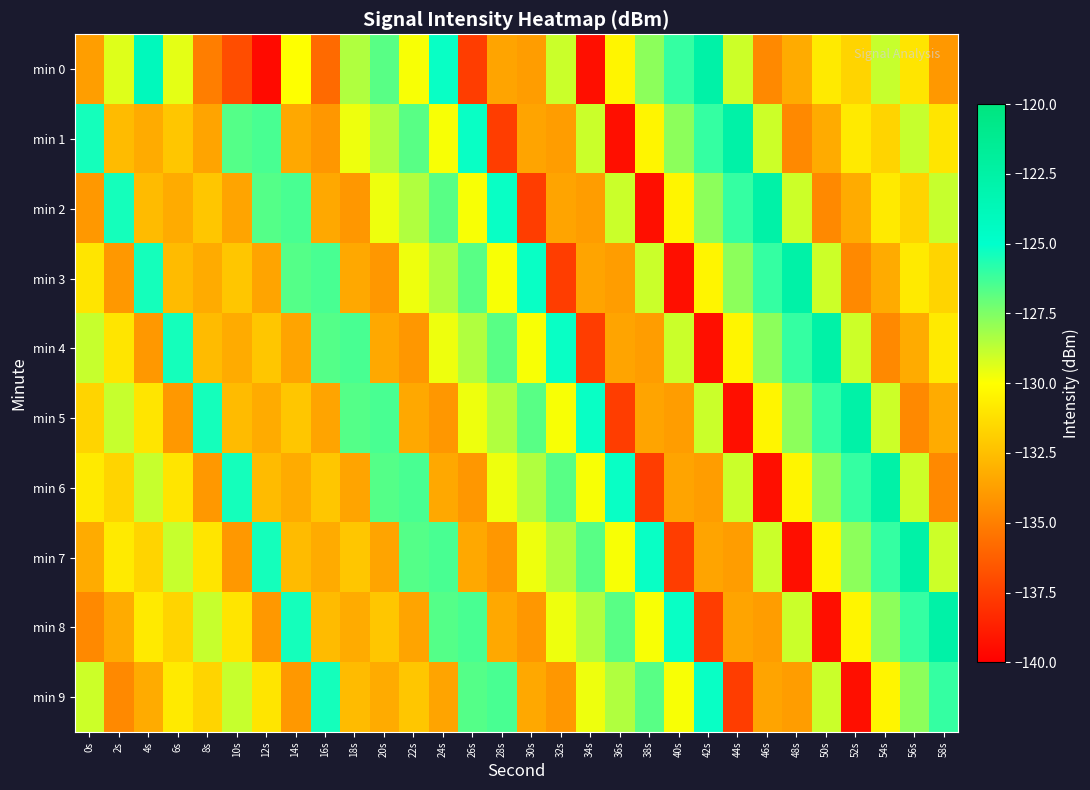

Between 52s and 54s, which series saw the biggest shift?

min 9